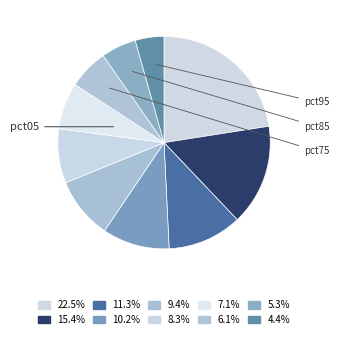

To the nearest percent, what is the average slice percentage?

10%